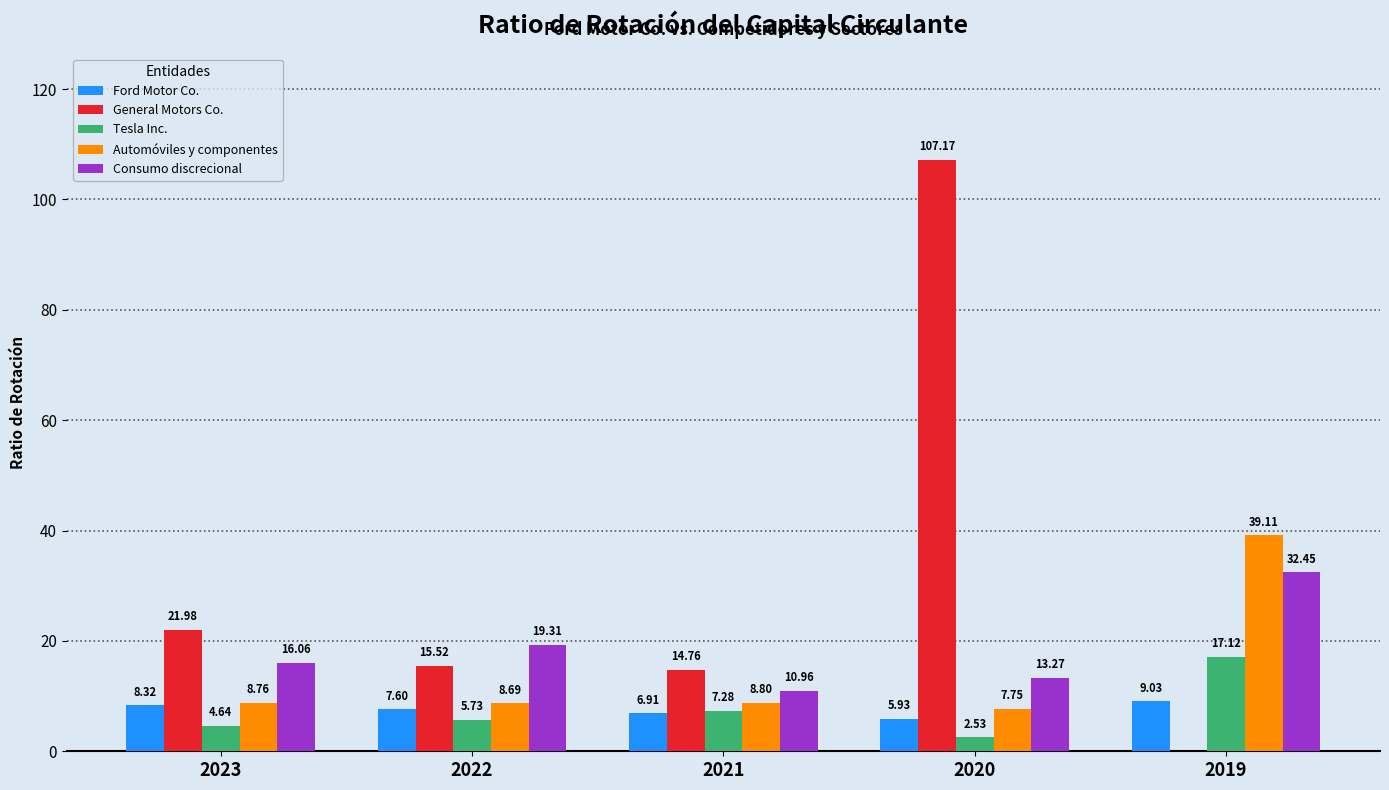

What is the sum of all Ford Motor Co. values?

37.8